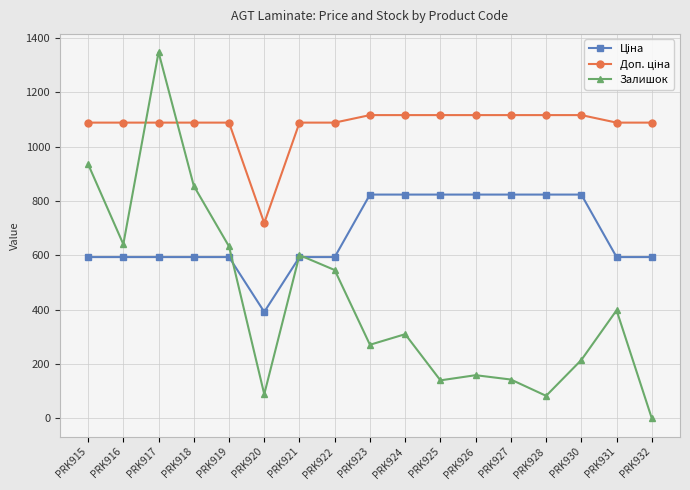

What is the value of the Залишок point at the 16th from the left?

398.0